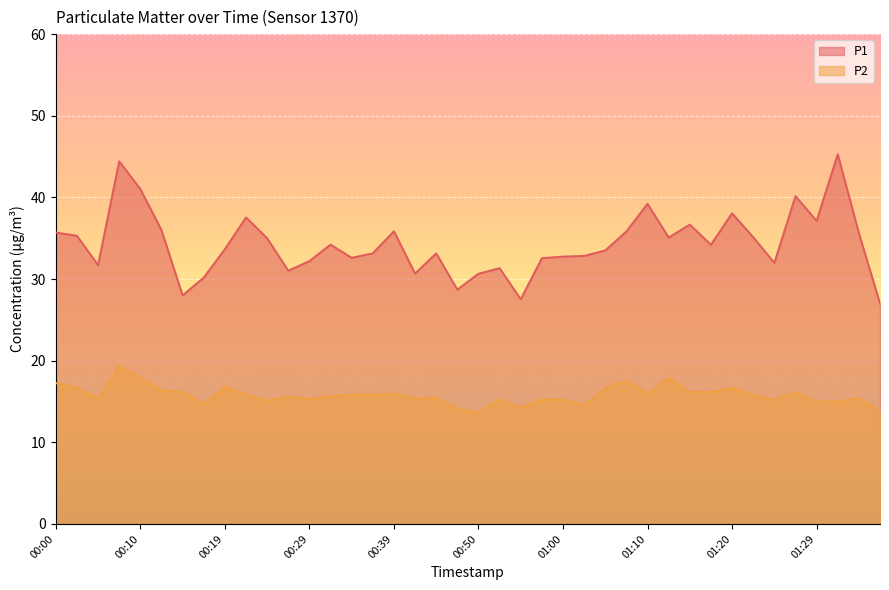

What is the maximum value for P1?

45.3